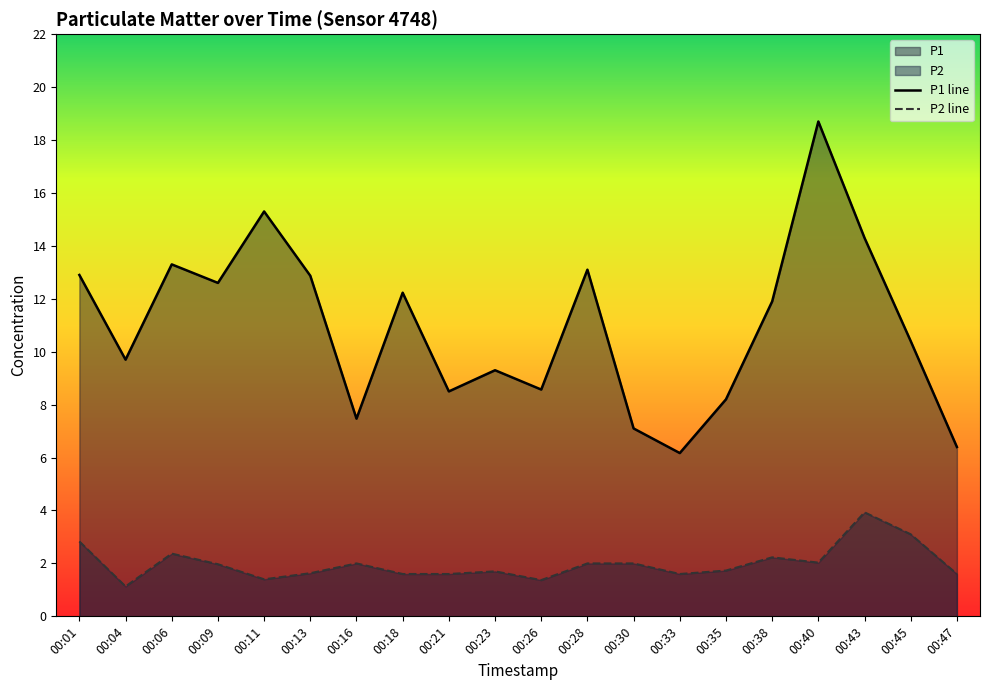

Is the value of P2 line at 00:33 greater than the value of P1 line at 00:11?

No